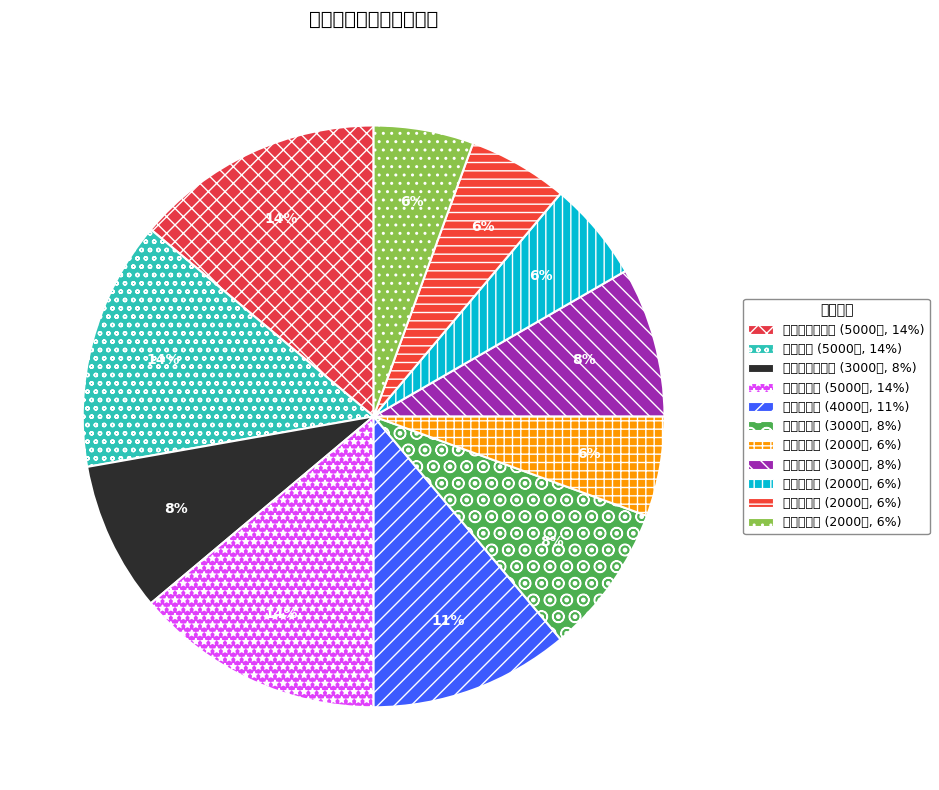

Count the number of slices in the pie.

11